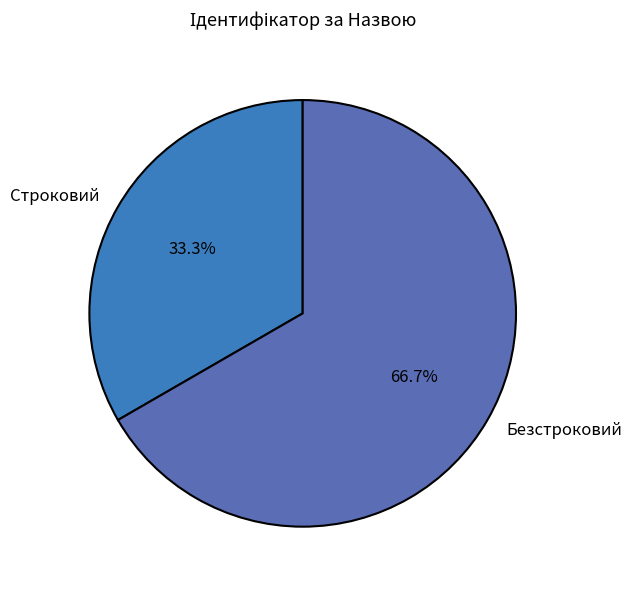

Between Строковий and Безстроковий, which is larger?

Безстроковий